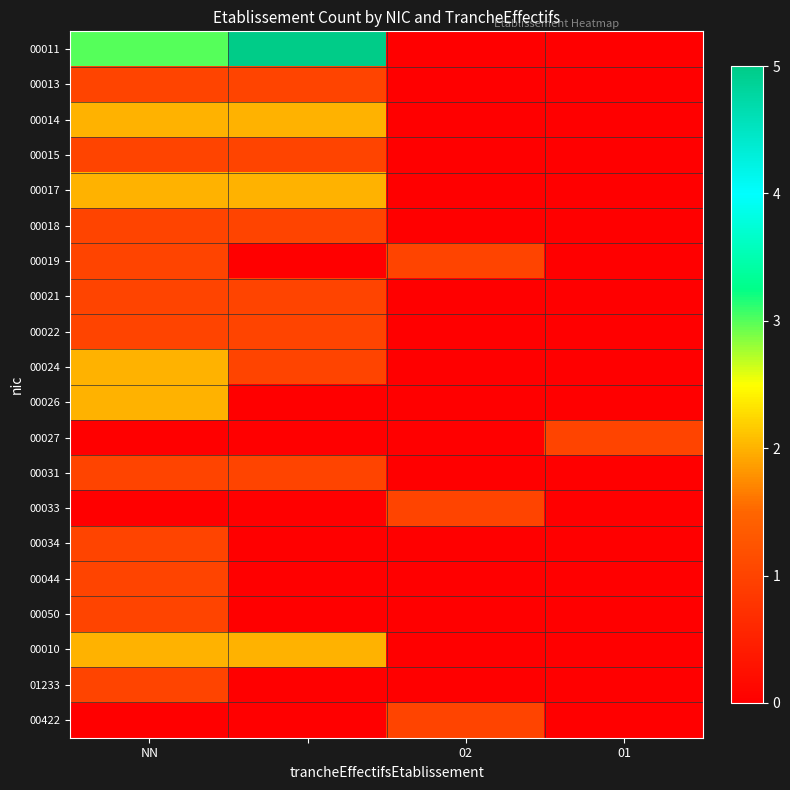

How many series are shown in this chart?

20